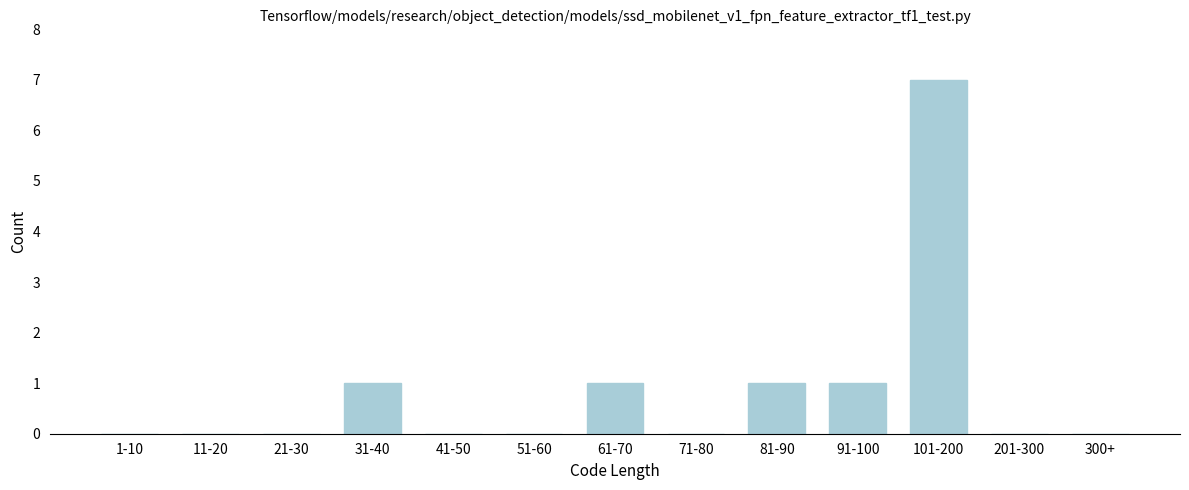

Reading left to right, extract all data points from this chart.

1-10=0	11-20=0	21-30=0	31-40=1	41-50=0	51-60=0	61-70=1	71-80=0	81-90=1	91-100=1	101-200=7	201-300=0	300+=0